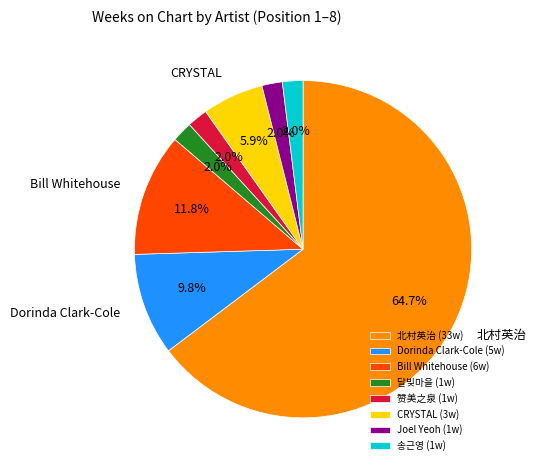

Count the number of slices in the pie.

8